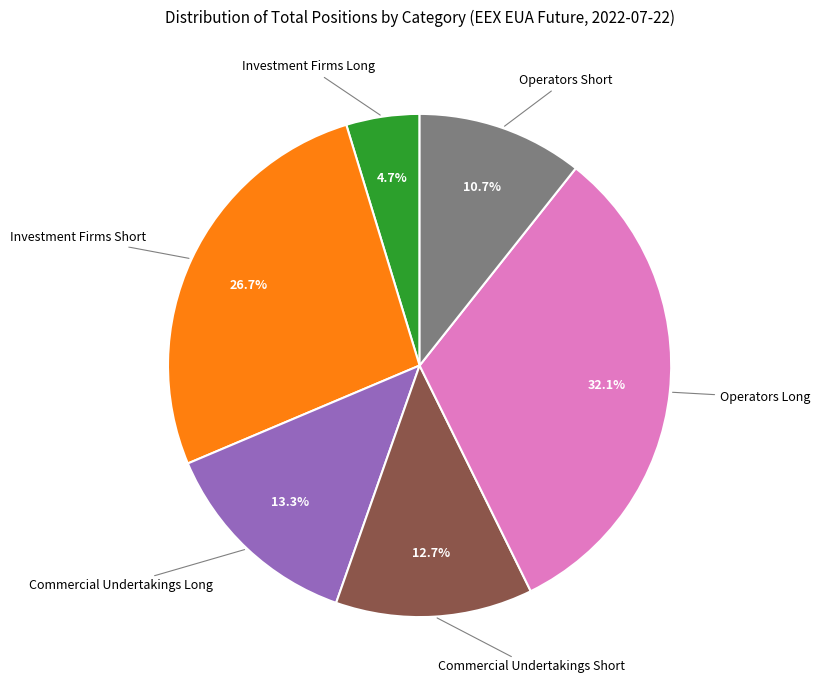

Is there a majority slice in this chart?

No